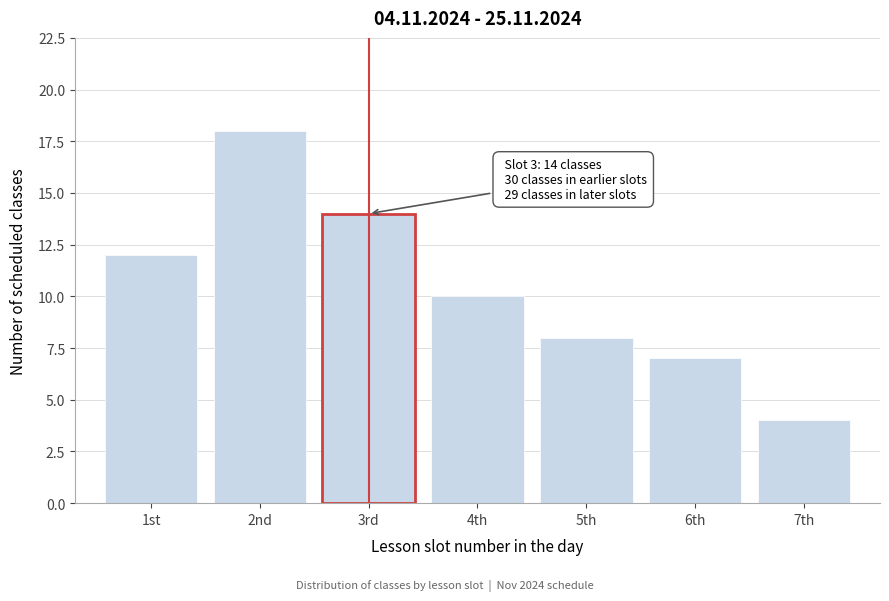

Reading right to left, list all the values displayed in this chart.

7th=4	6th=7	5th=8	4th=10	3rd=14	2nd=18	1st=12